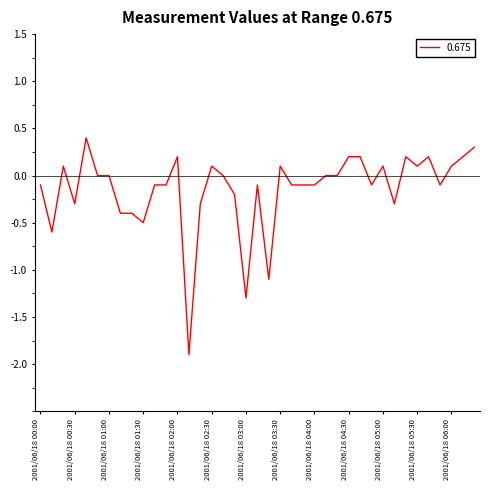

How many lines are shown in the chart?

1